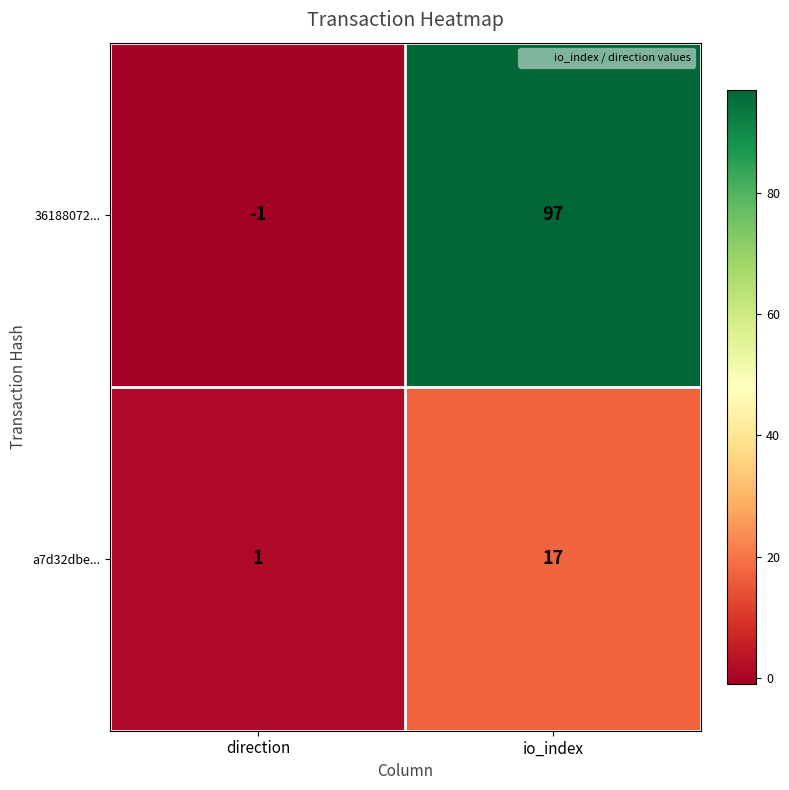

Reading right to left, what are all the values shown in this chart?

36188072...: 97	-1
a7d32dbe...: 17	1